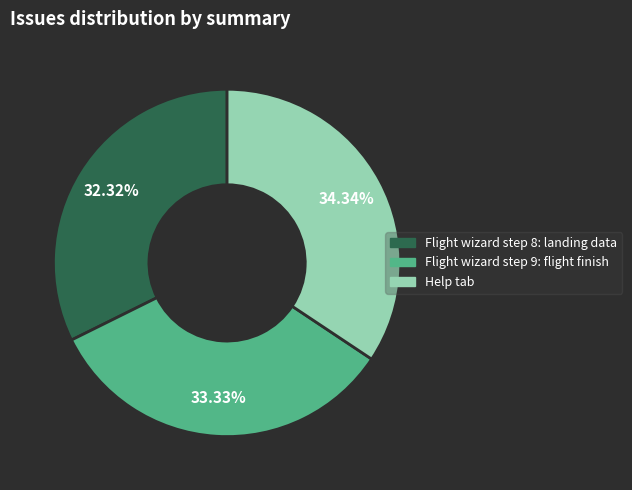

Count the number of slices in the pie.

3